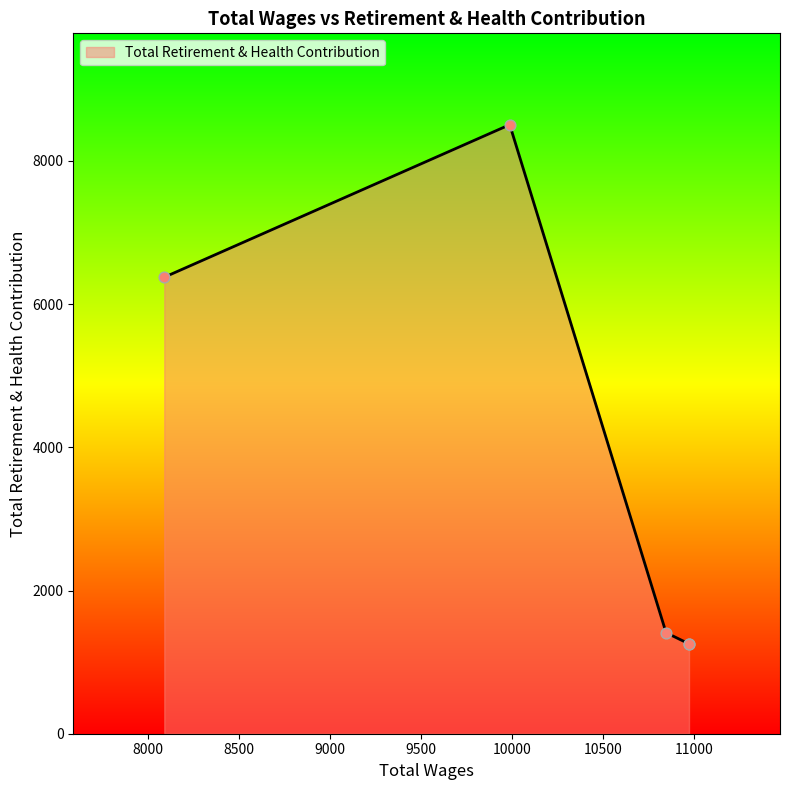

What is the change in value from 9987.0 to 8089.0?

-2130